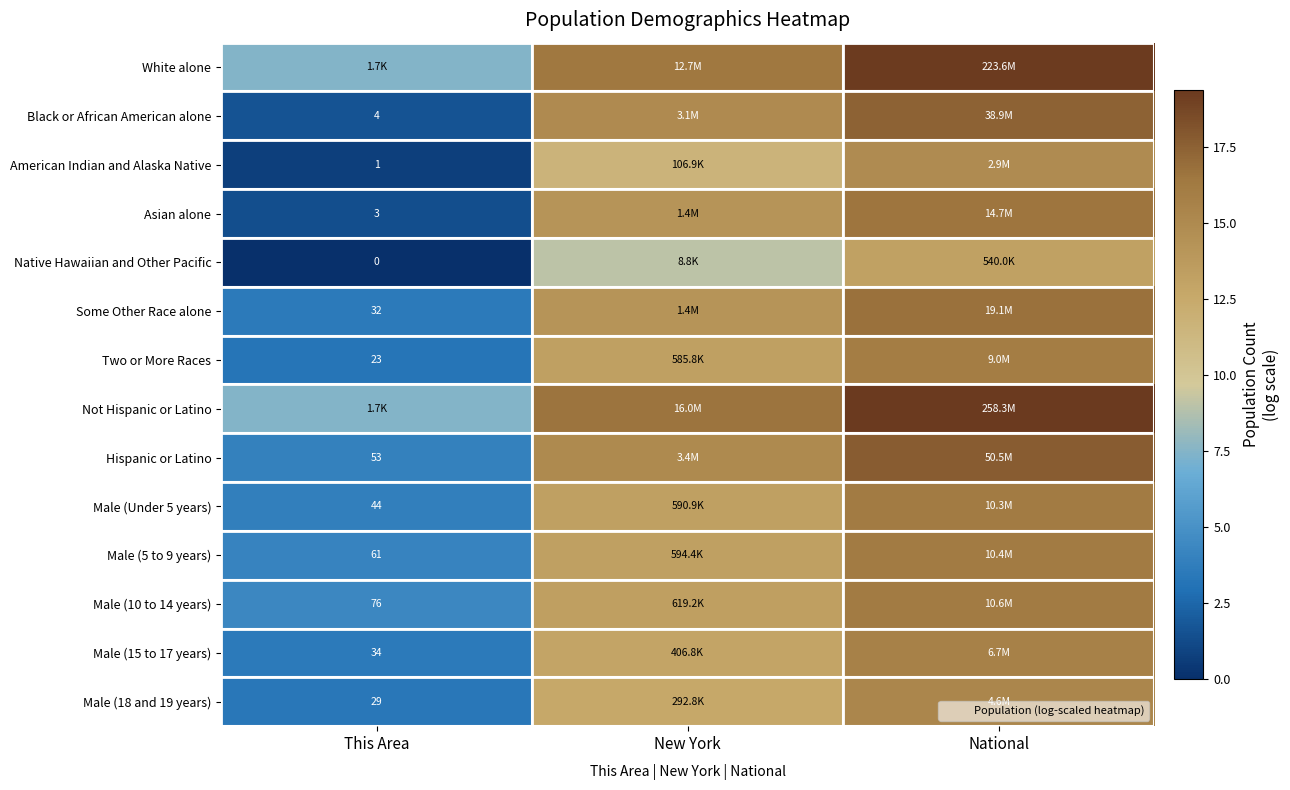

The value of Hispanic or Latino at National is 17.7. True or false?

True